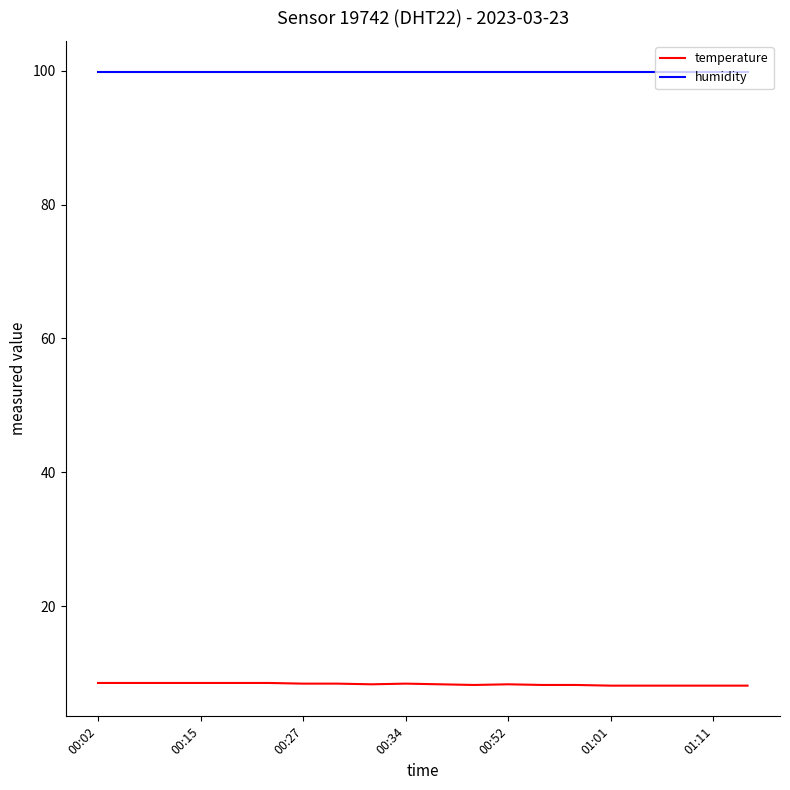

List the series in order of their peak value, highest first.

humidity, temperature